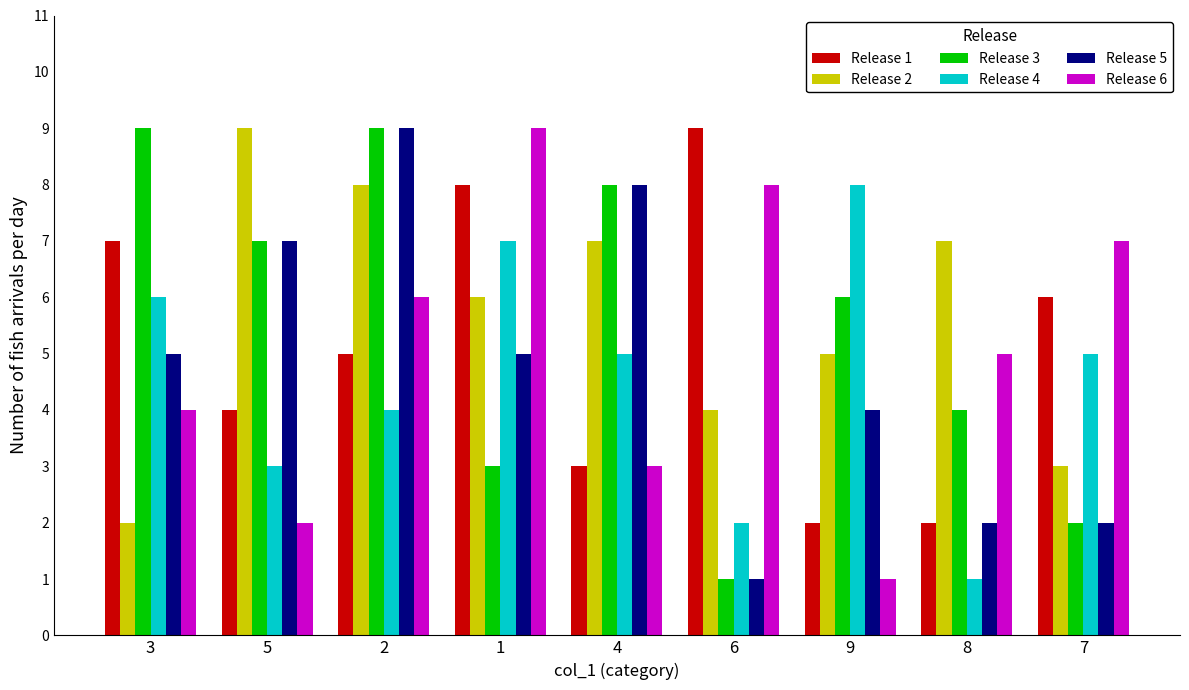

What is the spread (max minus min) of values at 3?

7